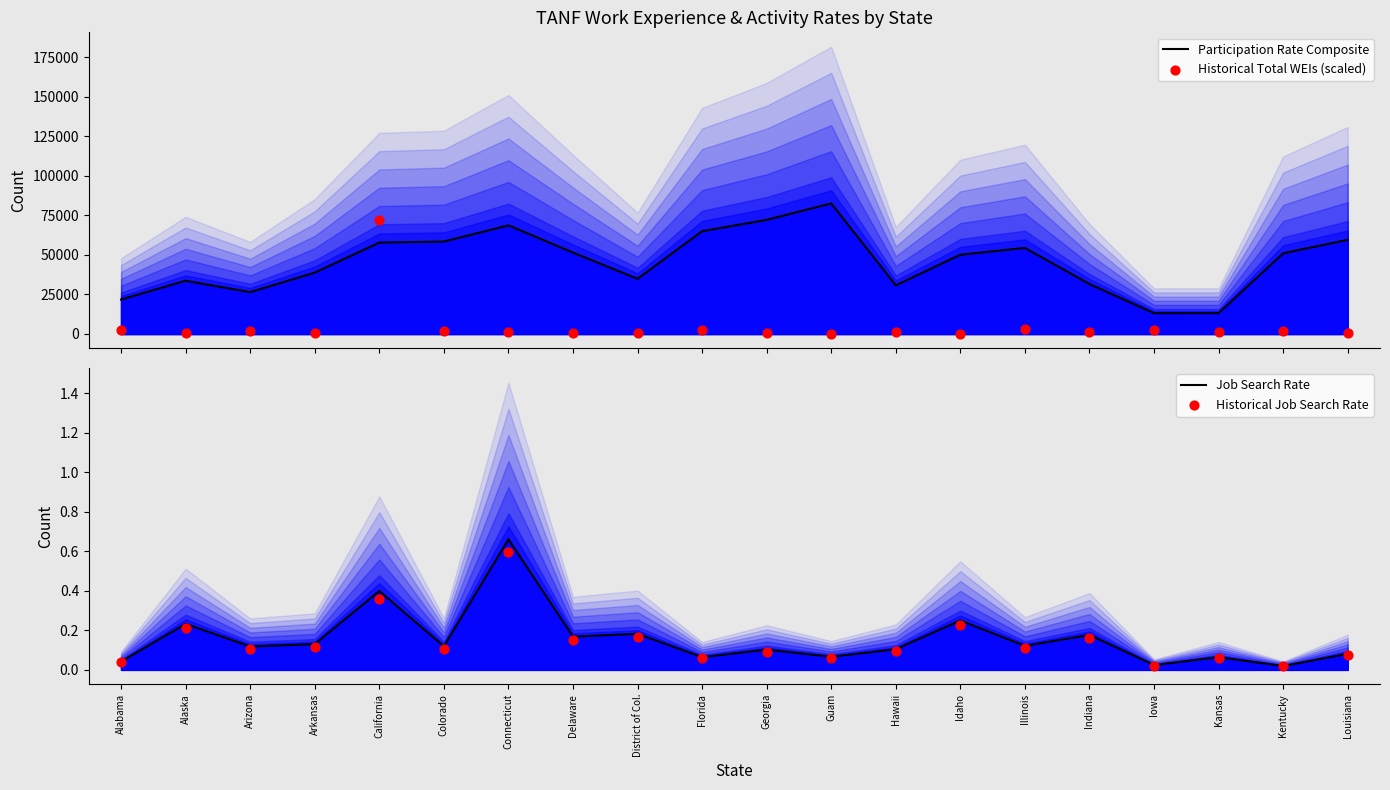

Which series reaches the maximum Y coordinate?

Participation Rate Composite